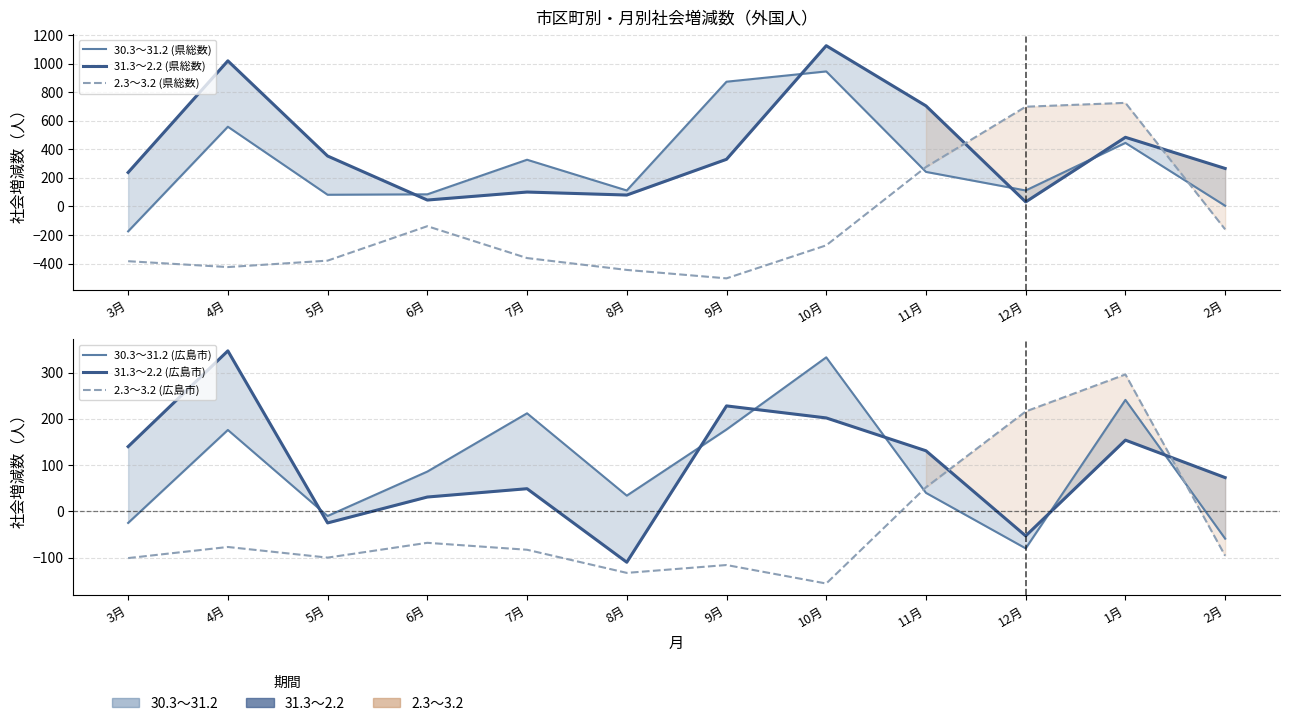

What is the minimum value shown in the chart?

-503